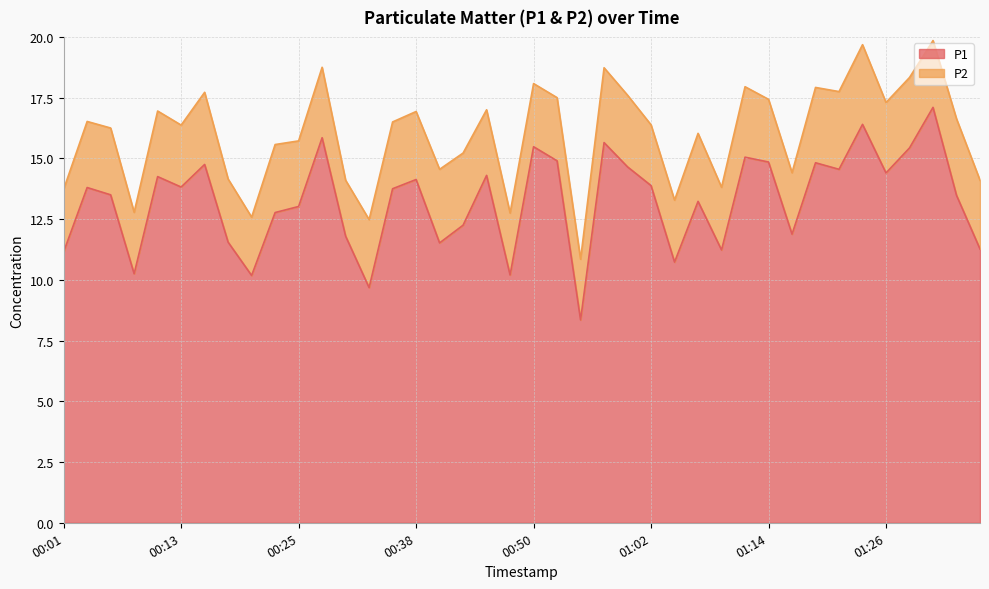

List the labels in order of value, smallest first.

00:55, 00:33, 00:21, 00:47, 00:08, 01:04, 00:01, 01:09, 01:36, 00:40, 00:18, 00:30, 01:16, 00:42, 00:23, 00:25, 01:07, 01:33, 00:06, 00:35, 00:03, 00:13, 01:02, 00:38, 00:11, 00:45, 01:26, 01:21, 00:59, 00:16, 01:19, 01:14, 00:52, 01:12, 01:29, 00:50, 00:57, 00:28, 01:24, 01:31